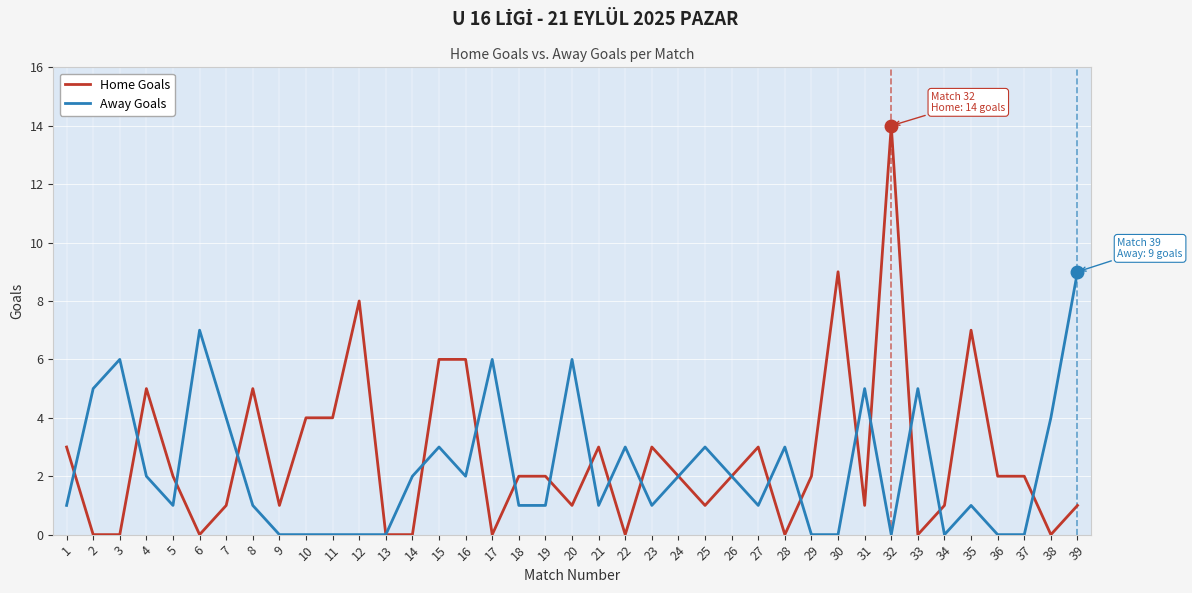

Read the Away Goals value at 20.

6